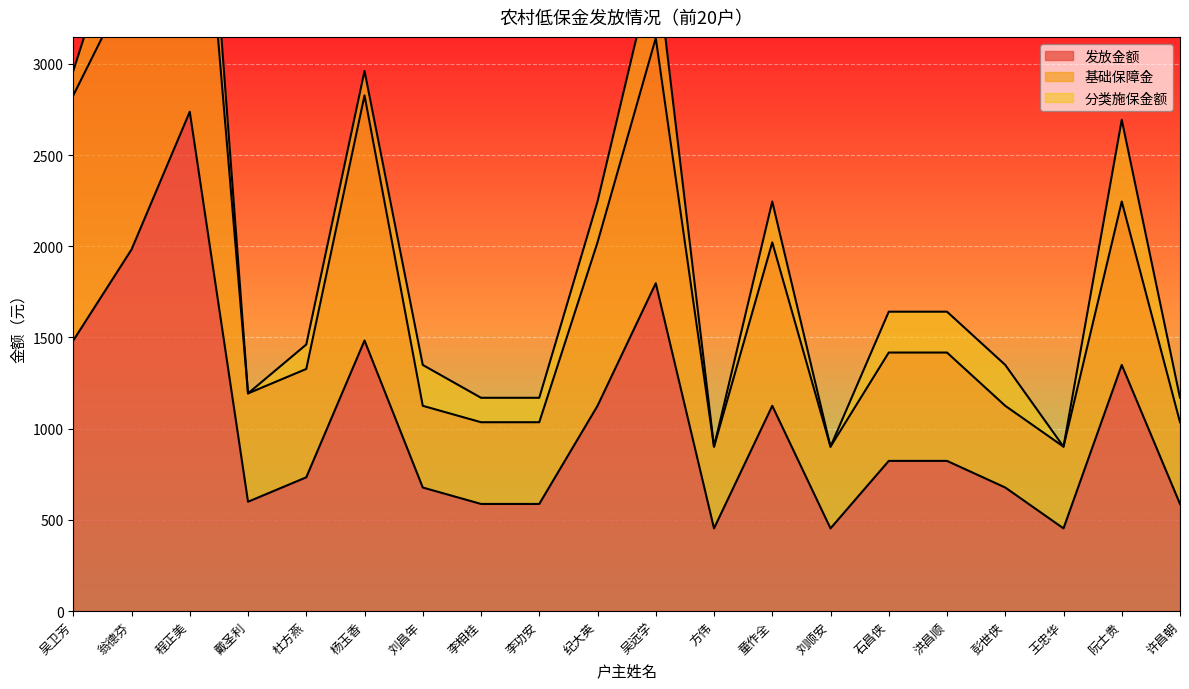

List the labels in order of 基础保障金 value, largest first.

程正美, 翁德芬, 吴远学, 吴卫芳, 杨玉香, 阮士贵, 纪大英, 童作全, 石昌侠, 洪昌顺, 杜方燕, 戴圣利, 刘昌年, 彭世侠, 李相桂, 李功安, 许昌朝, 方伟, 刘顺安, 王忠华